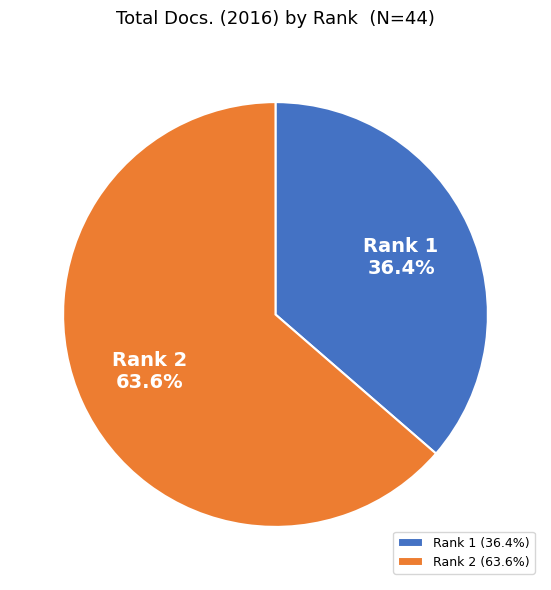

Approximately how many times larger is the value at Rank 1 (36.4%) compared to Rank 2 (63.6%)?

0.6